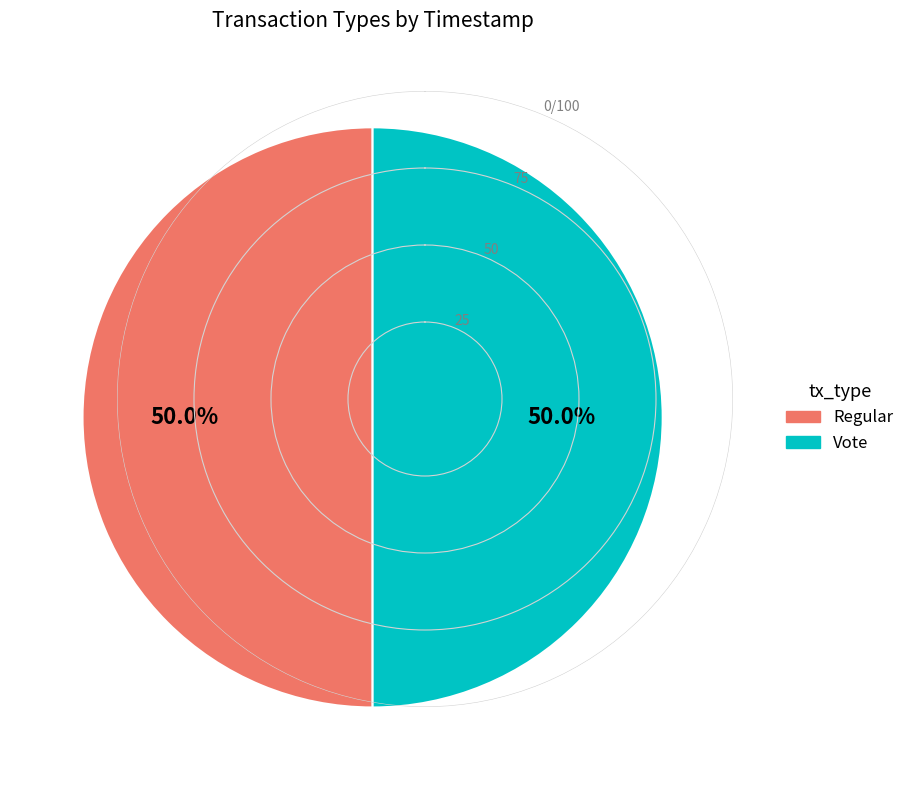

Approximately how many times larger is the value at Regular compared to Vote?

1.0